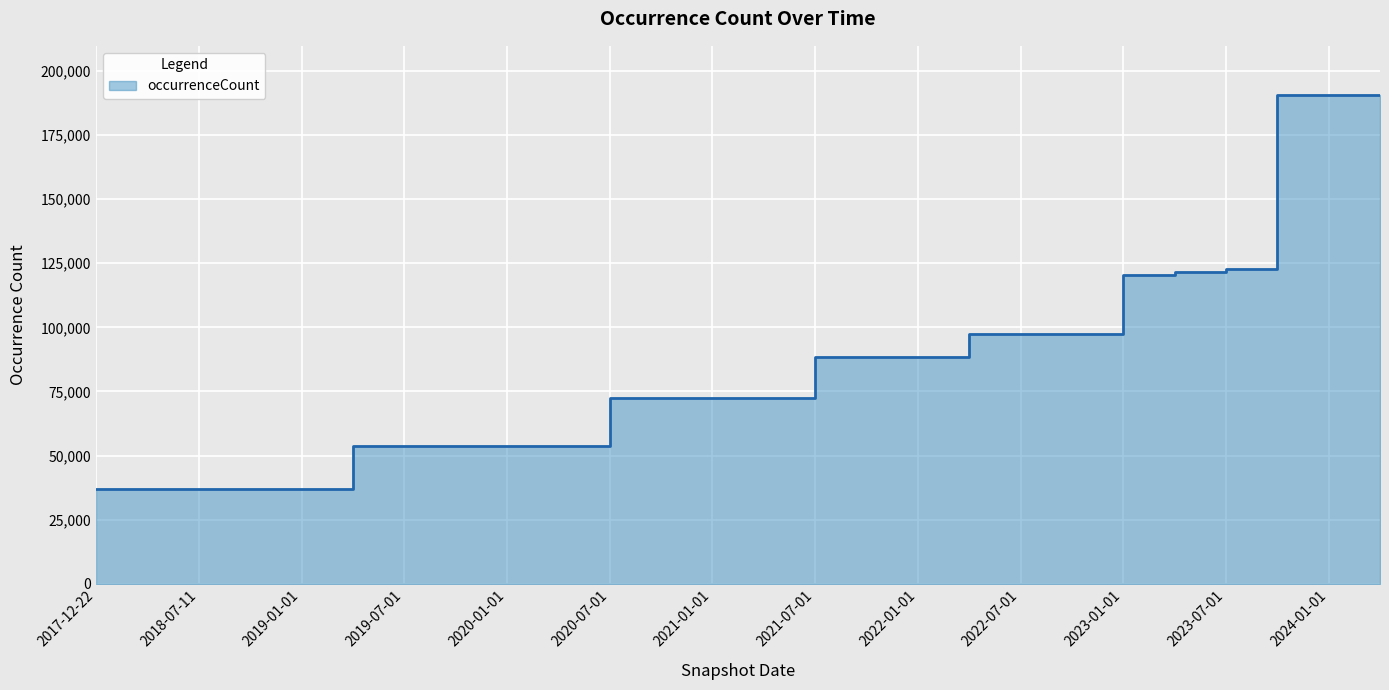

What position from the left is 2021-07-01?

15